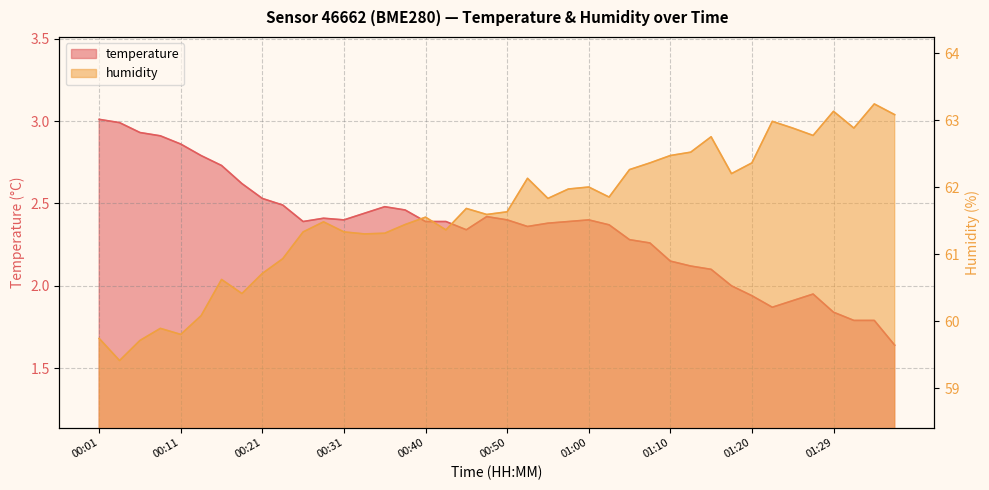

What is the spread (max minus min) of values at 00:43?

59.0